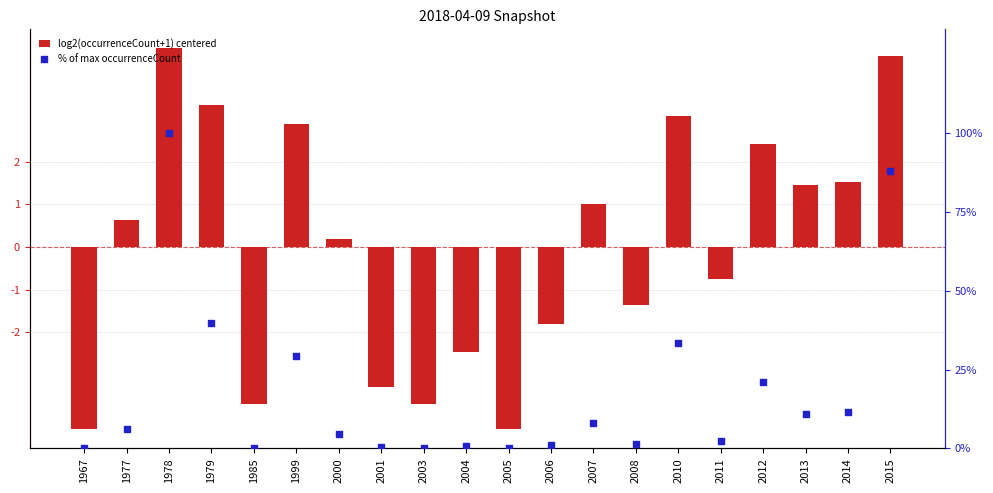

At which category is the sum across all series the highest?

1978